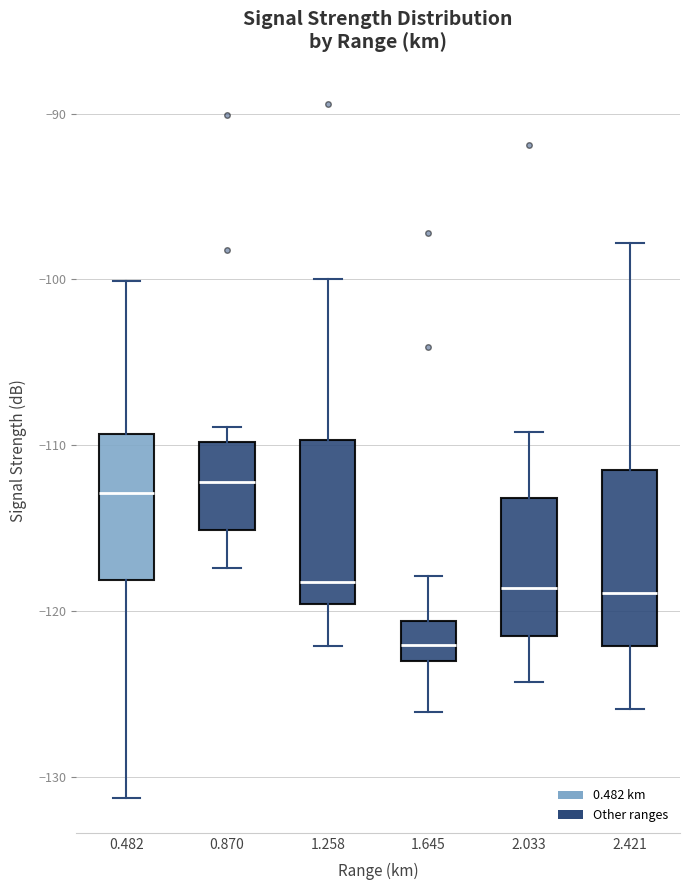

Where is the upper edge of the box at x = 0.482 on the y-axis? The values are not printed on the chart, so give them approximately, as read against the axis.

-109